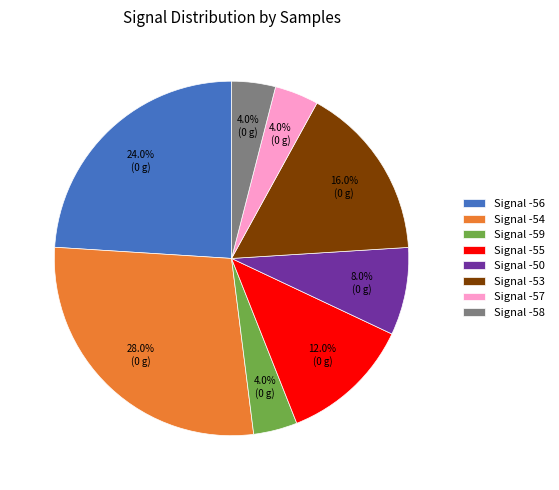

Approximately how many times larger is the value at Signal -54 compared to Signal -57?

7.0